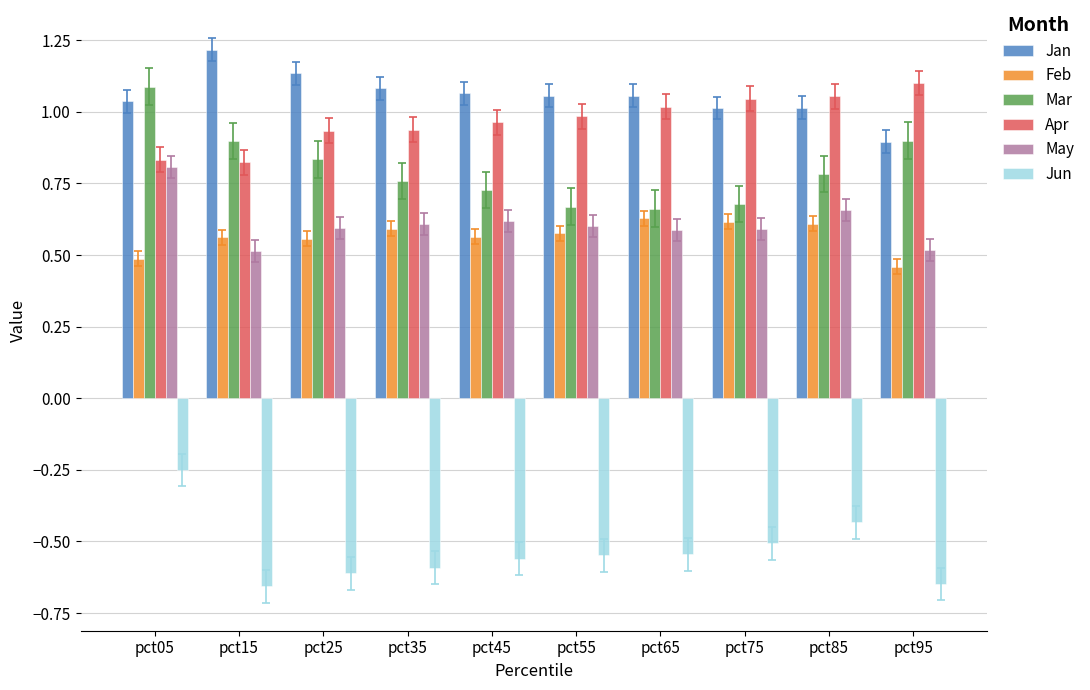

What is the difference between the highest and lowest values at pct15?

1.9